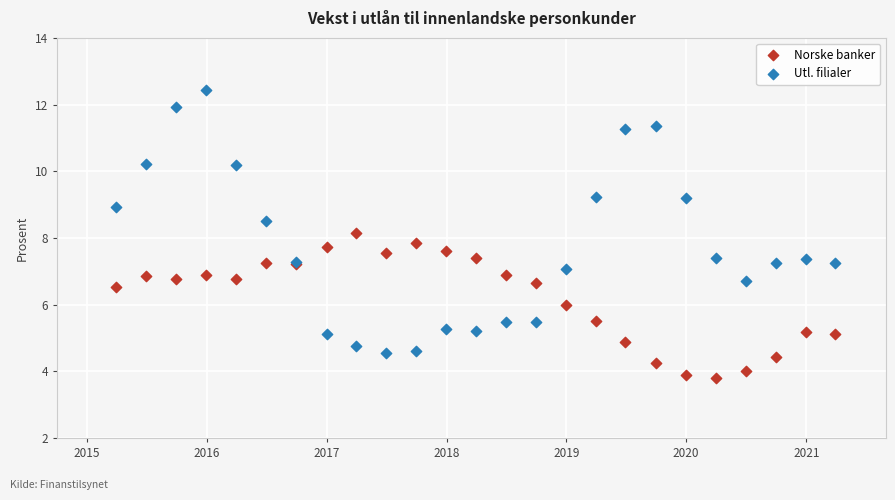

Which series contains the lowest Y value?

Norske banker